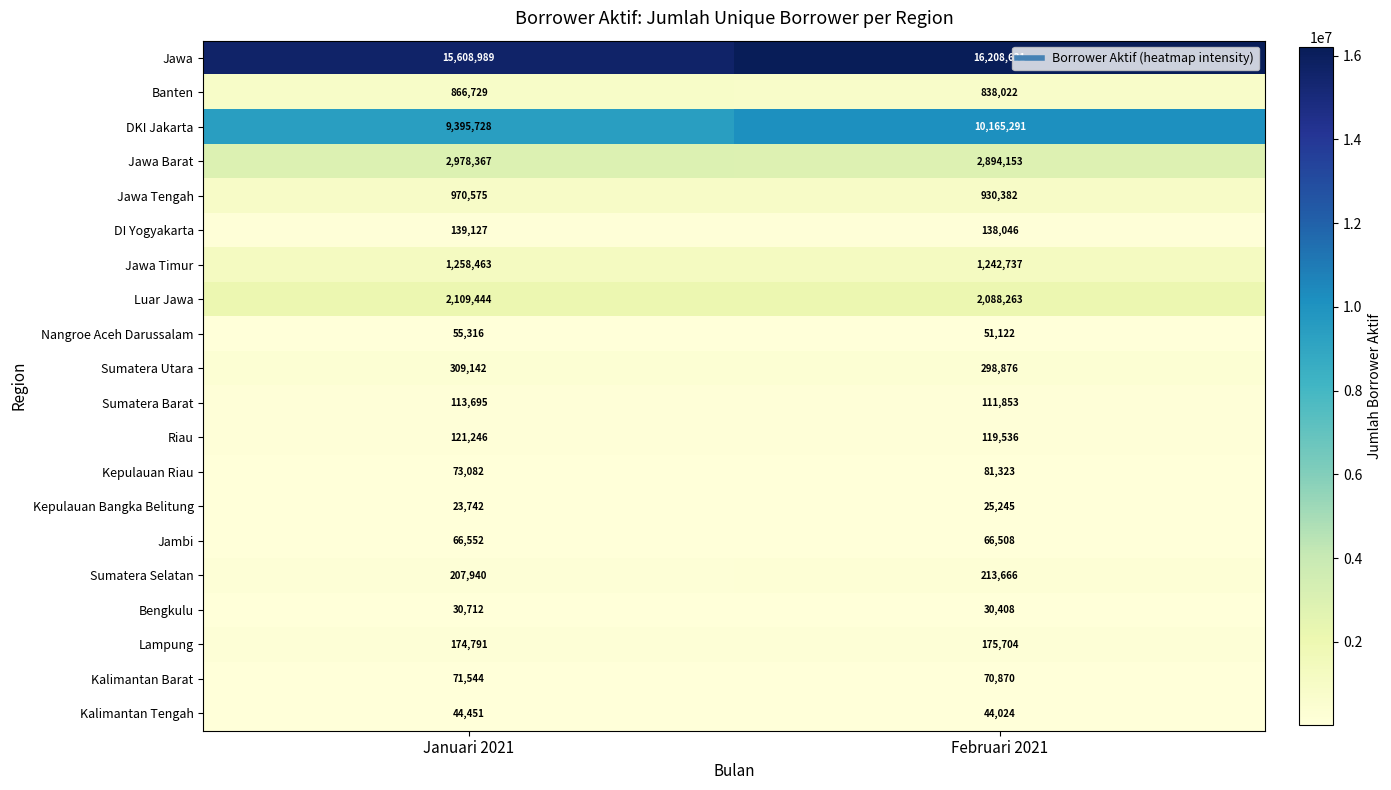

At which category is the sum across all series the highest?

Februari 2021